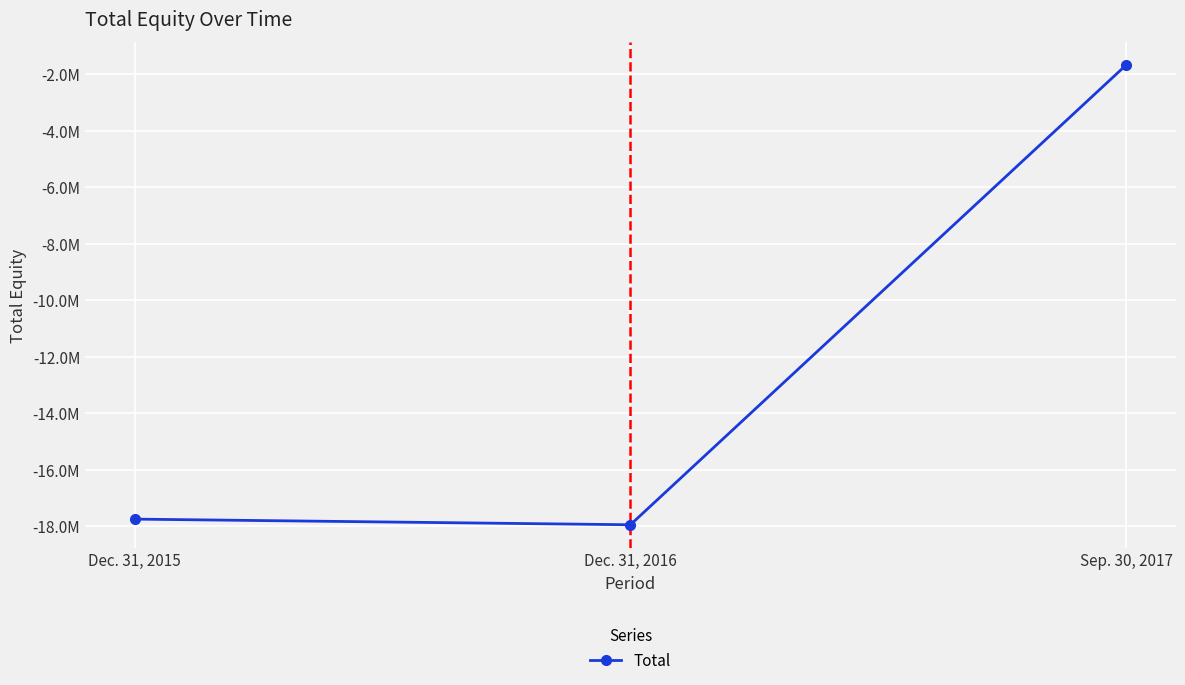

Rank the categories by value from lowest to highest.

Dec. 31, 2016, Dec. 31, 2015, Sep. 30, 2017